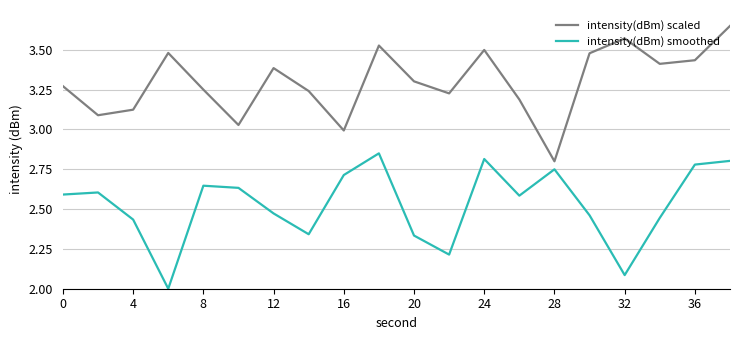

What is the lowest value of the intensity(dBm) smoothed series?

2.0